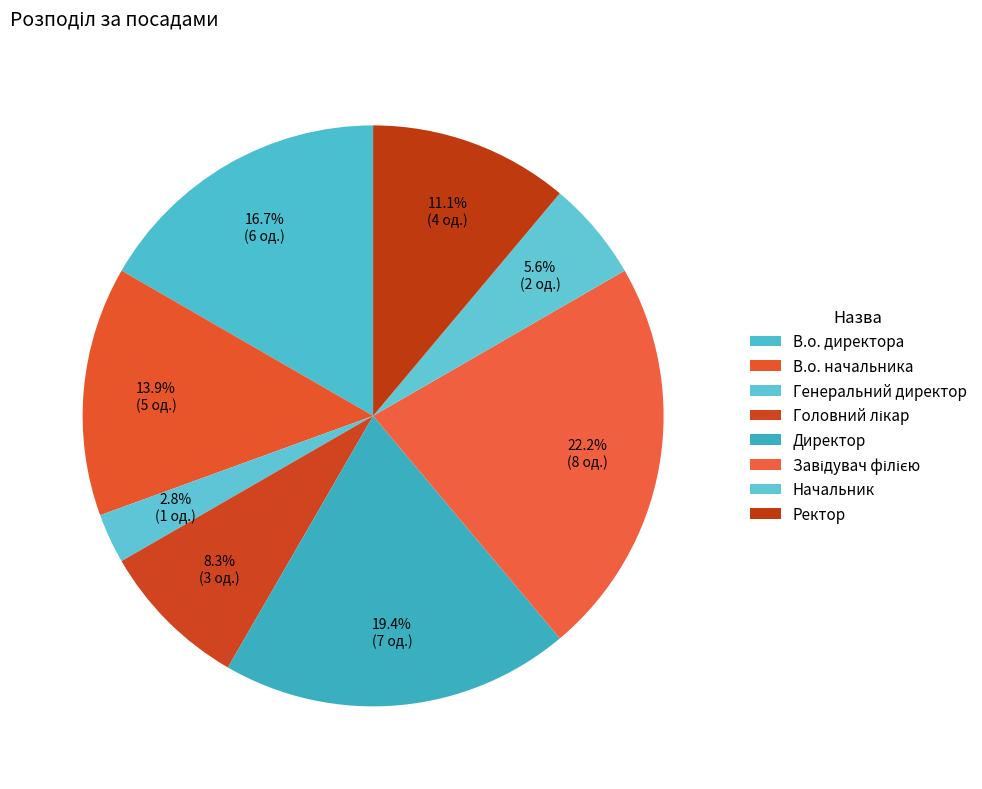

What percentage is the Начальник slice, to the nearest percent?

6%